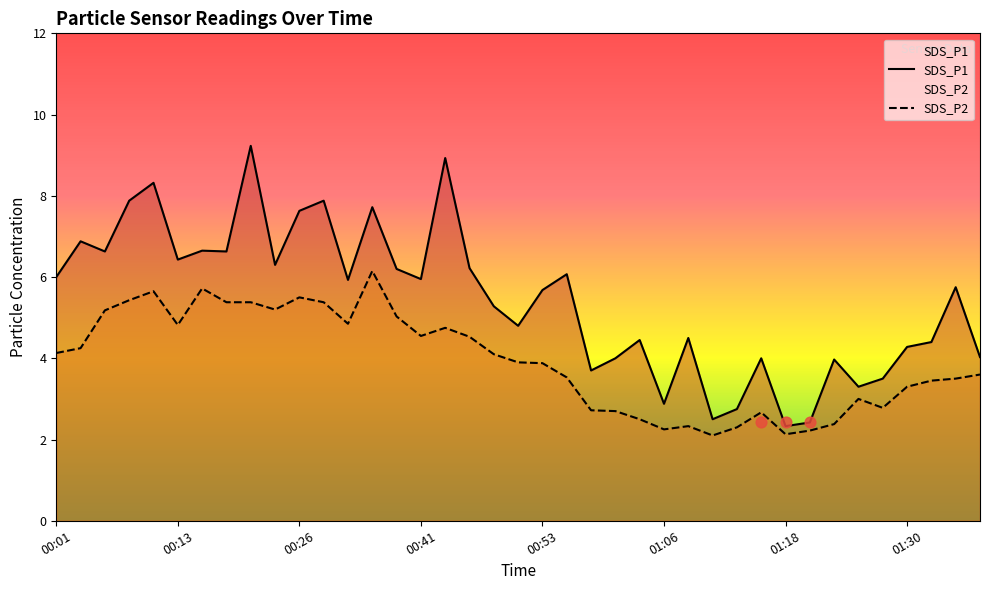

What are all the series names shown in the legend?

SDS_P1, SDS_P2